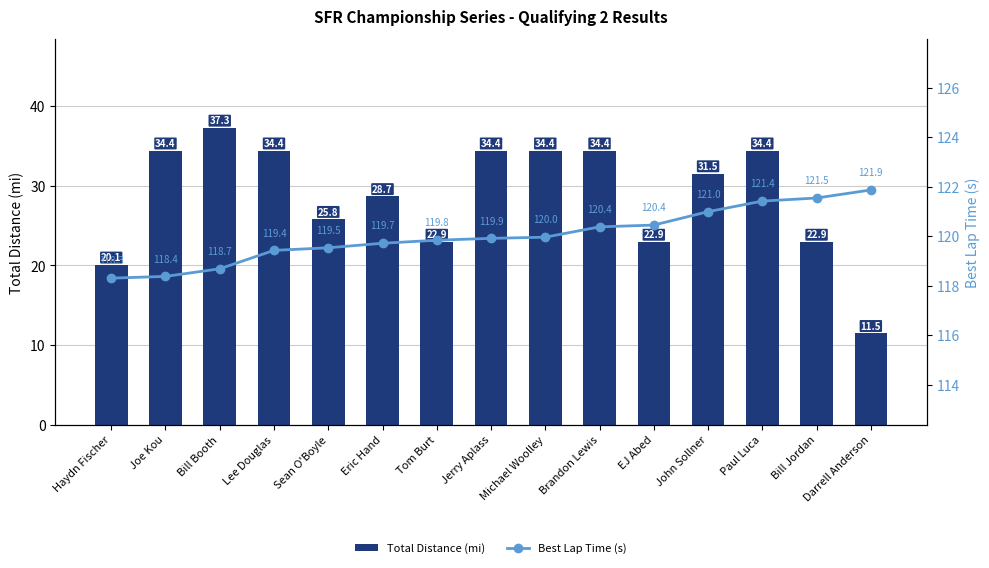

How many values in the Best Lap Time (s) series are below 119?

3